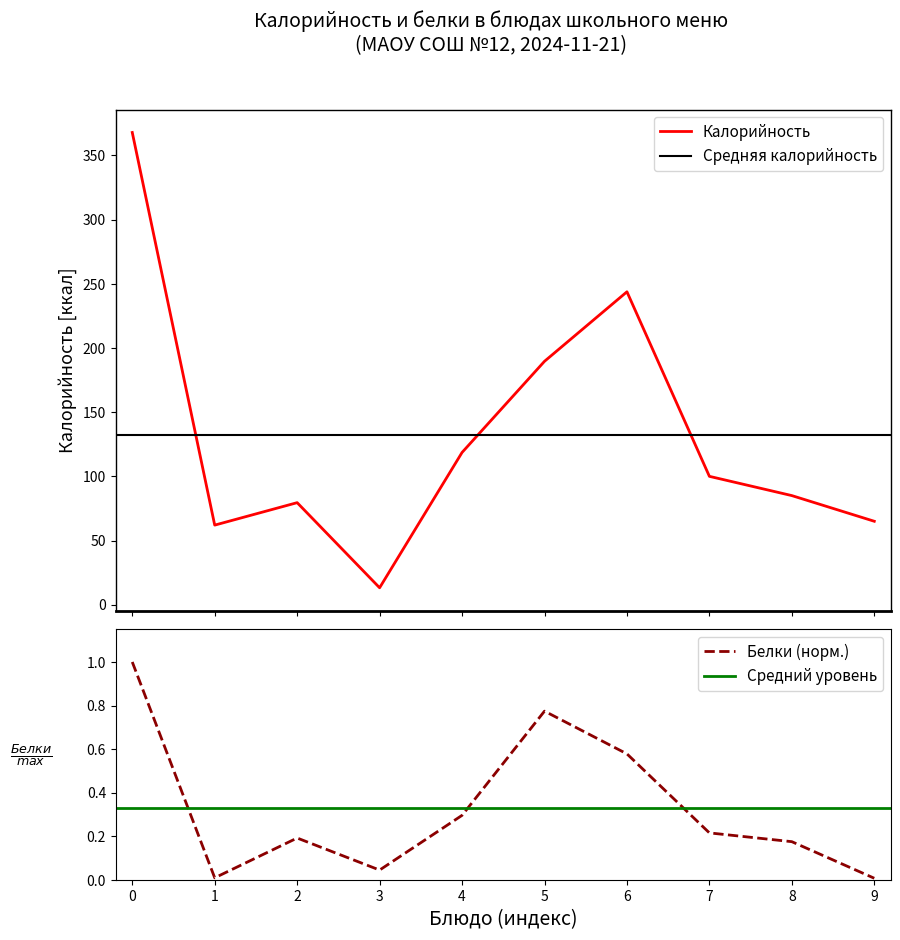

What is the highest value of the Калорийность series?

367.8